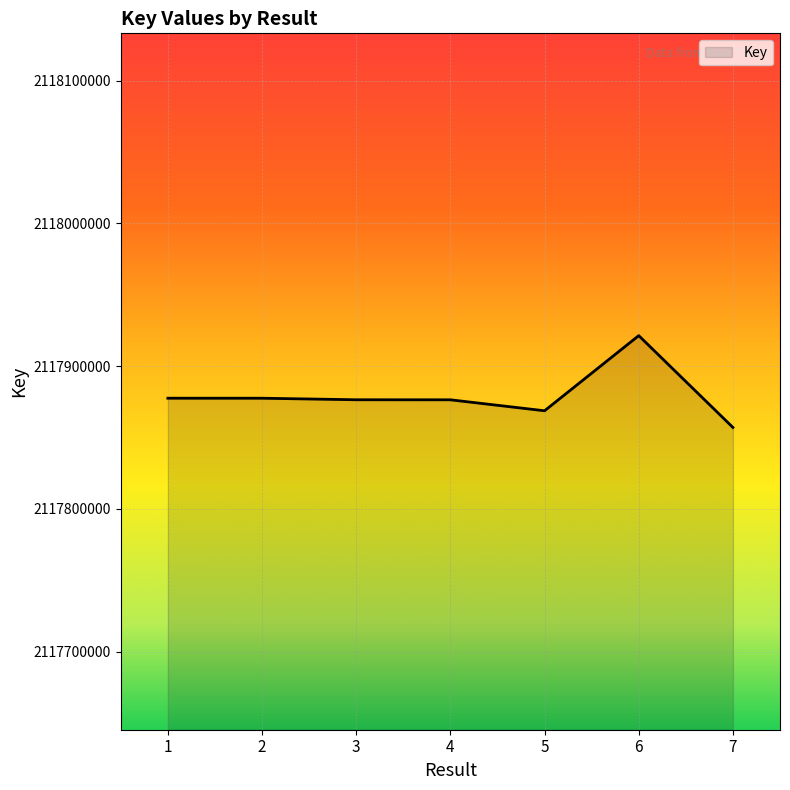

At which category does the chart reach its minimum across all series?

7